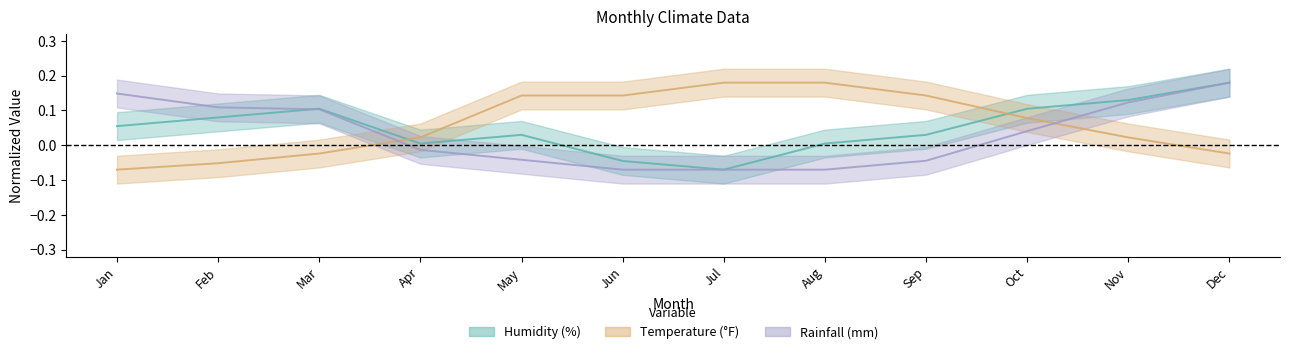

What is the spread (max minus min) of values at Nov?

0.1